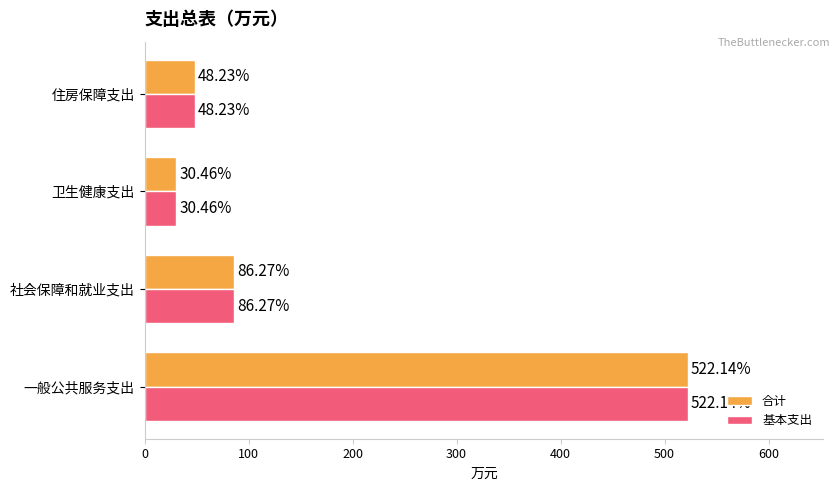

At which category is the sum across all series the highest?

一般公共服务支出